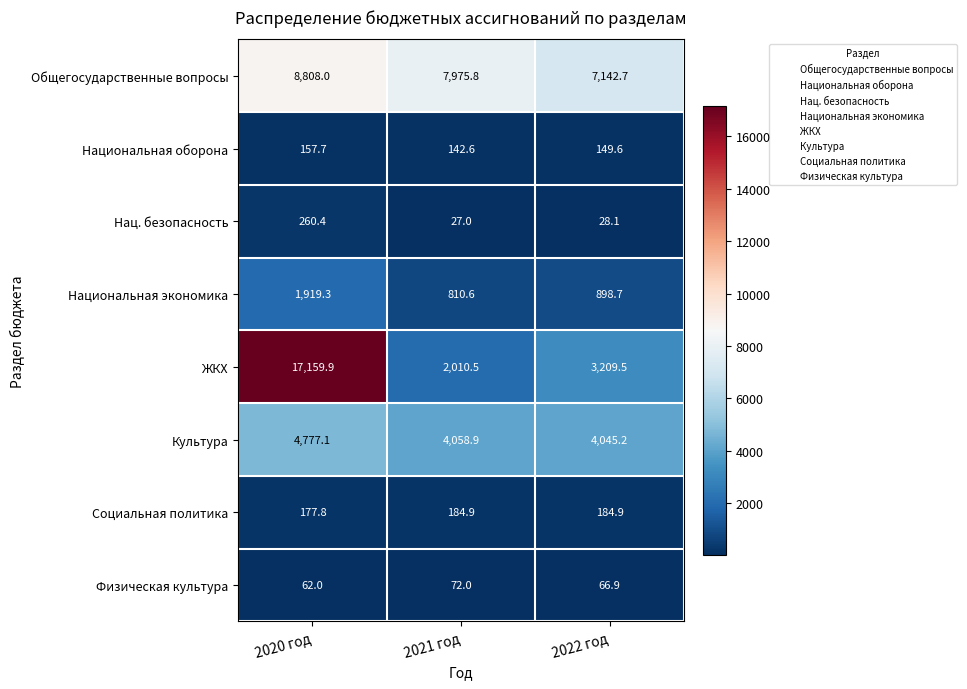

What is the difference between the Физическая культура values at 2020 год and 2022 год?

4.9